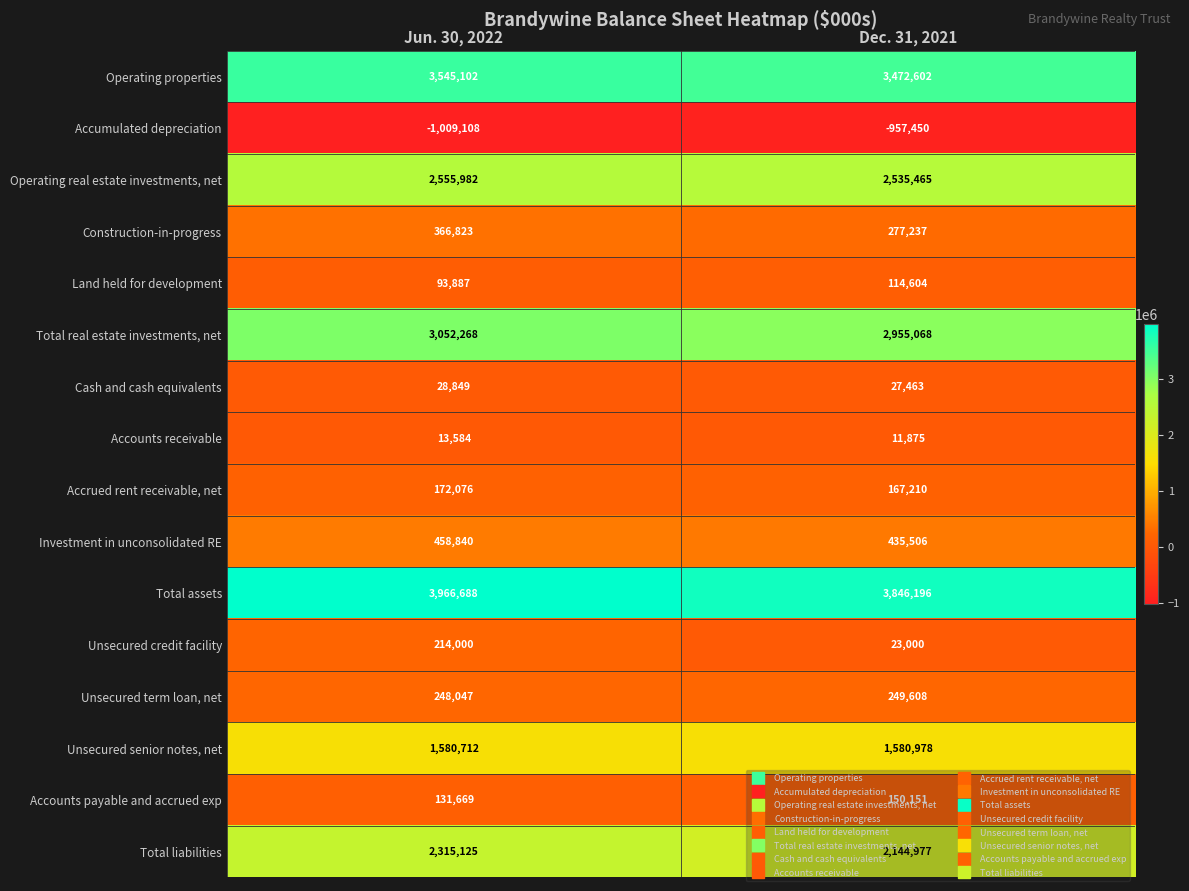

What is the difference between the maximum and minimum values in the Accounts payable and accrued exp series?

18482